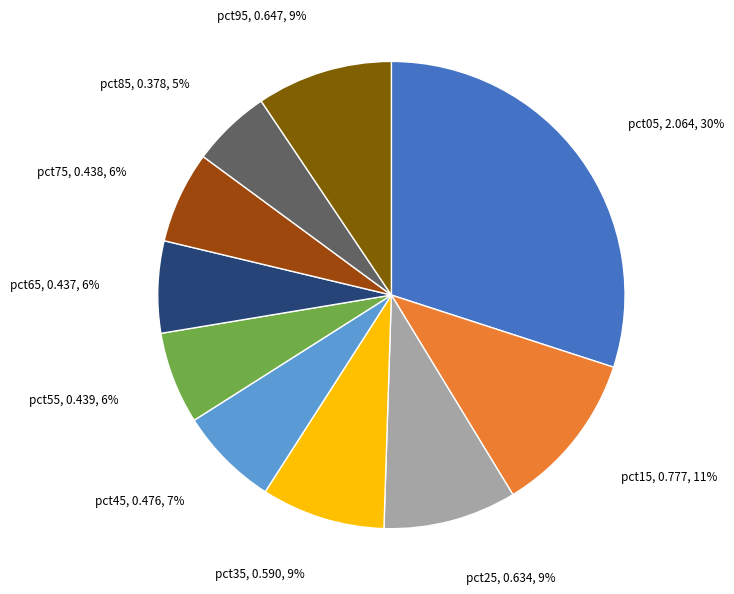

To the nearest percent, what is the average slice percentage?

10%